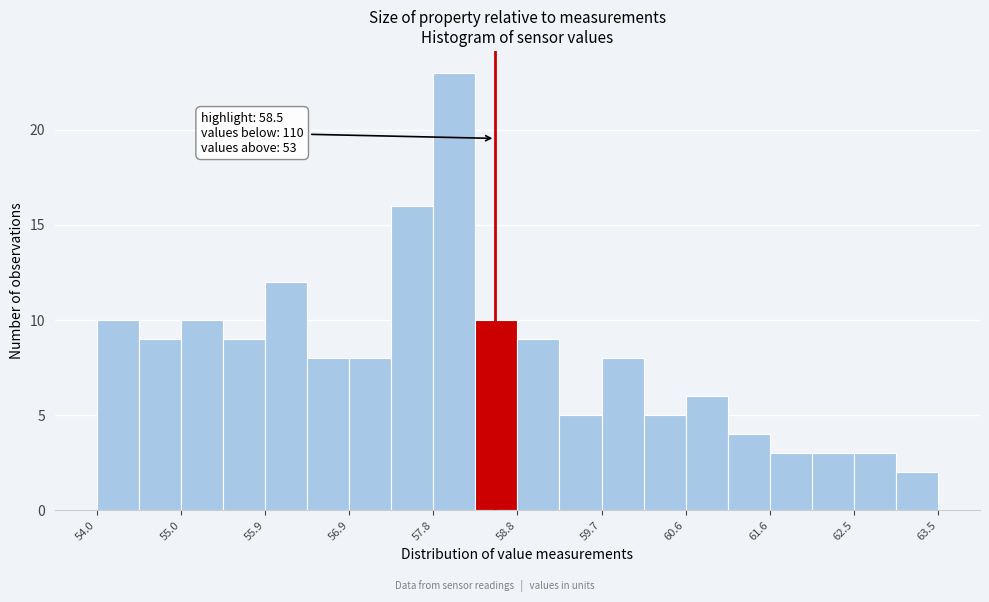

Which range on the x-axis has the tallest bar?

57.8 to 58.3